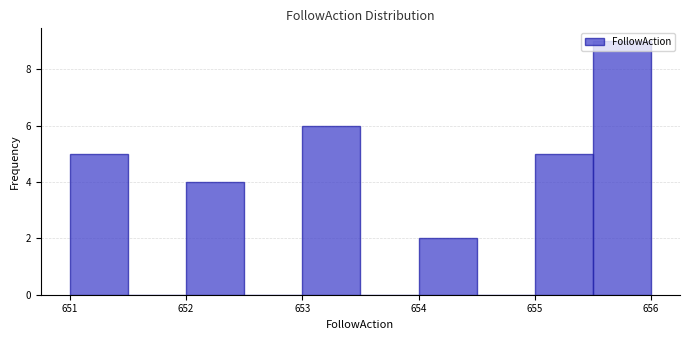

Which range on the x-axis has the tallest bar?

655.5 to 656.0